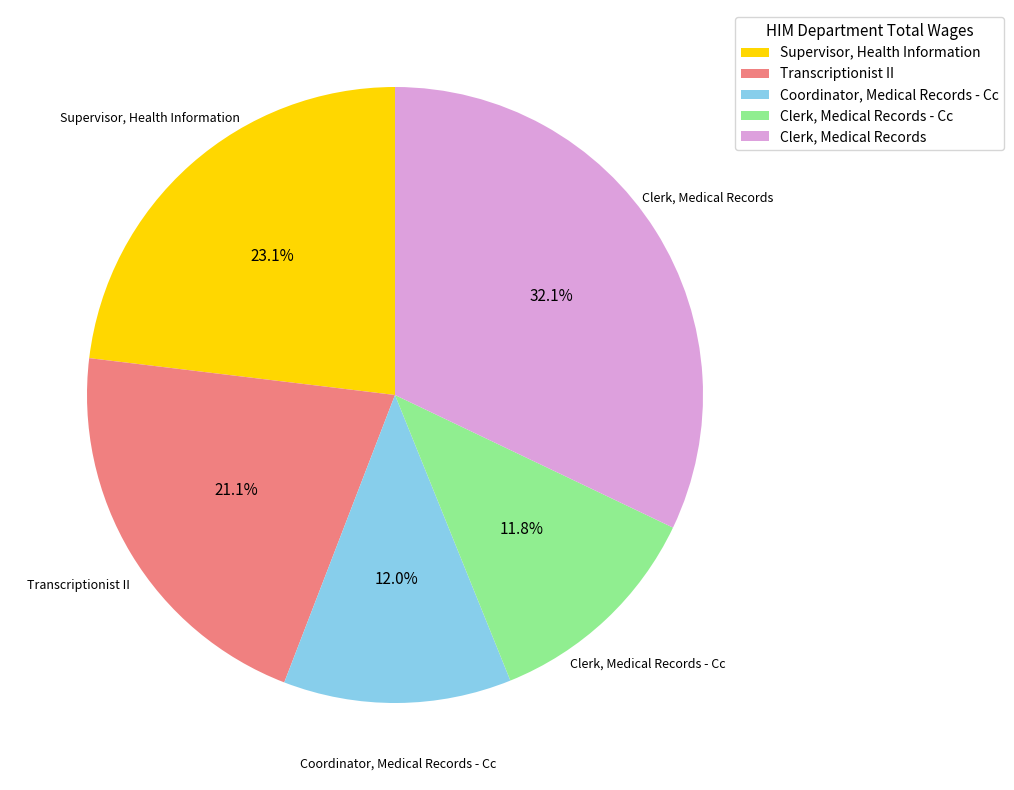

To the nearest percent, what portion does Coordinator, Medical Records - Cc represent?

12%